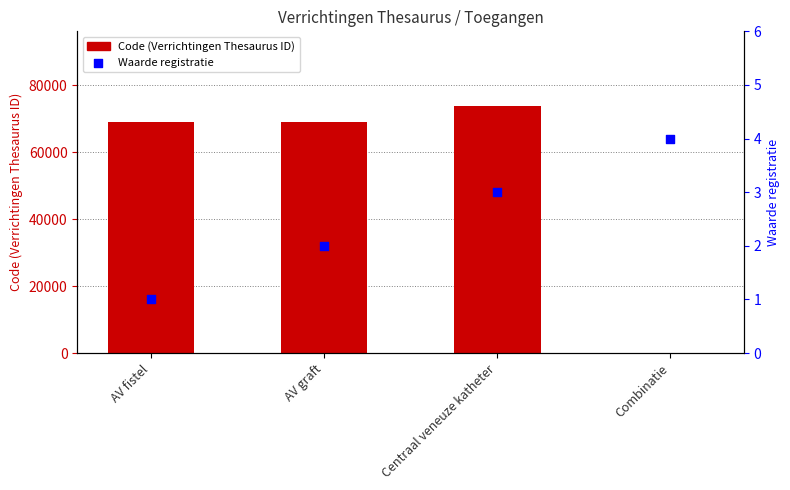

Which series reaches the minimum Y coordinate?

Code (Verrichtingen Thesaurus ID)